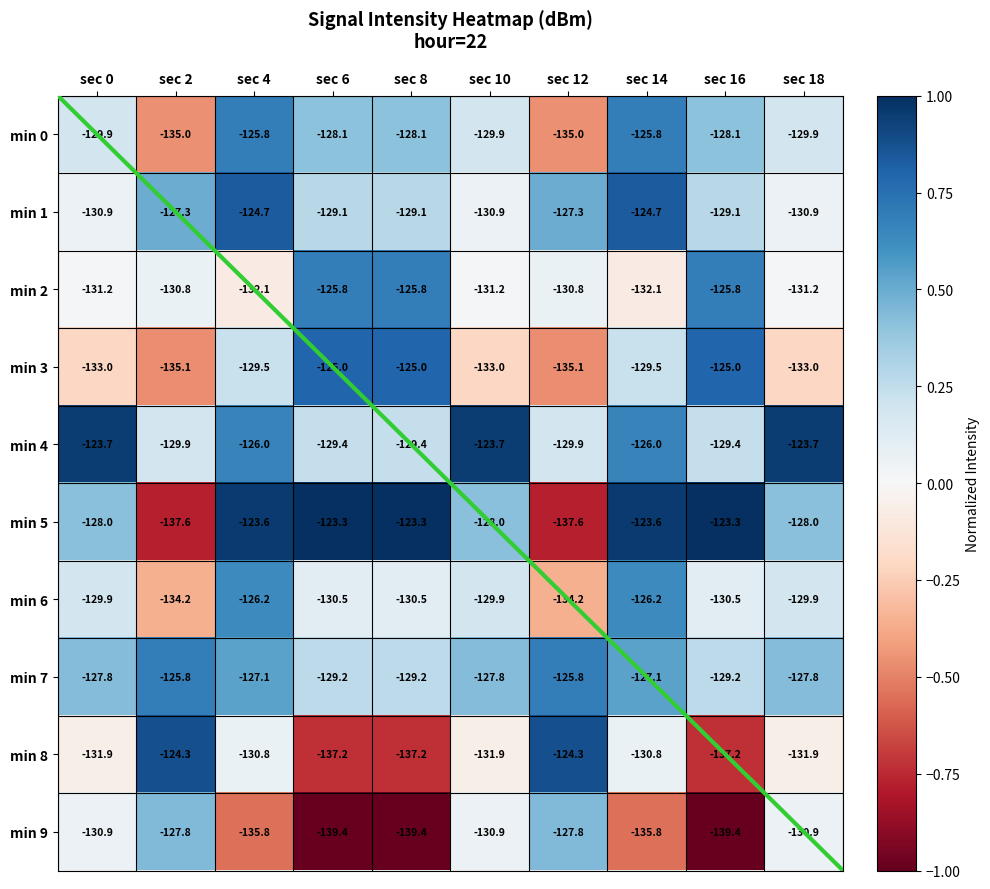

Rank the categories by min 9 value from lowest to highest.

sec 6, sec 8, sec 16, sec 4, sec 14, sec 0, sec 10, sec 18, sec 2, sec 12